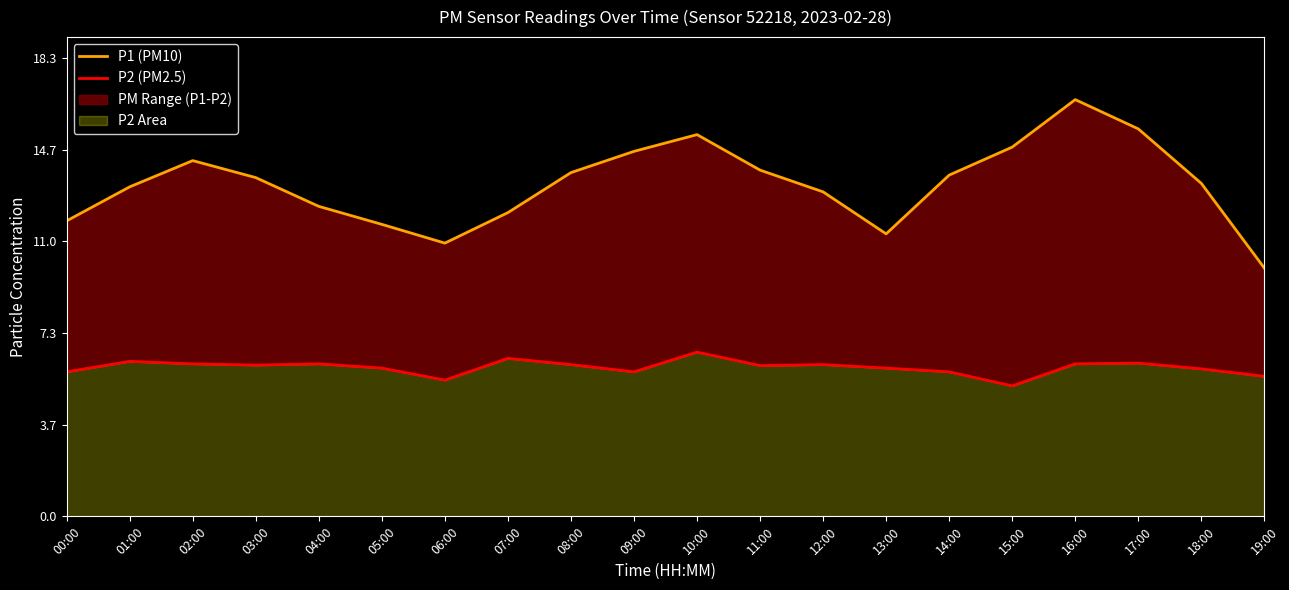

What is the total value across all series at 16:00?

22.8